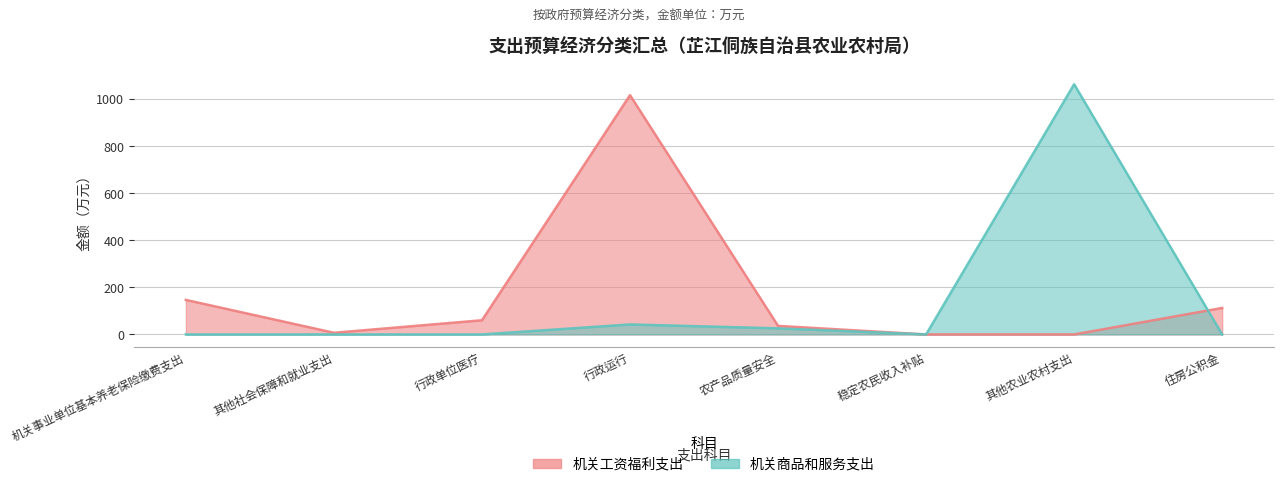

How many values in the 机关工资福利支出 series are below 60?

4